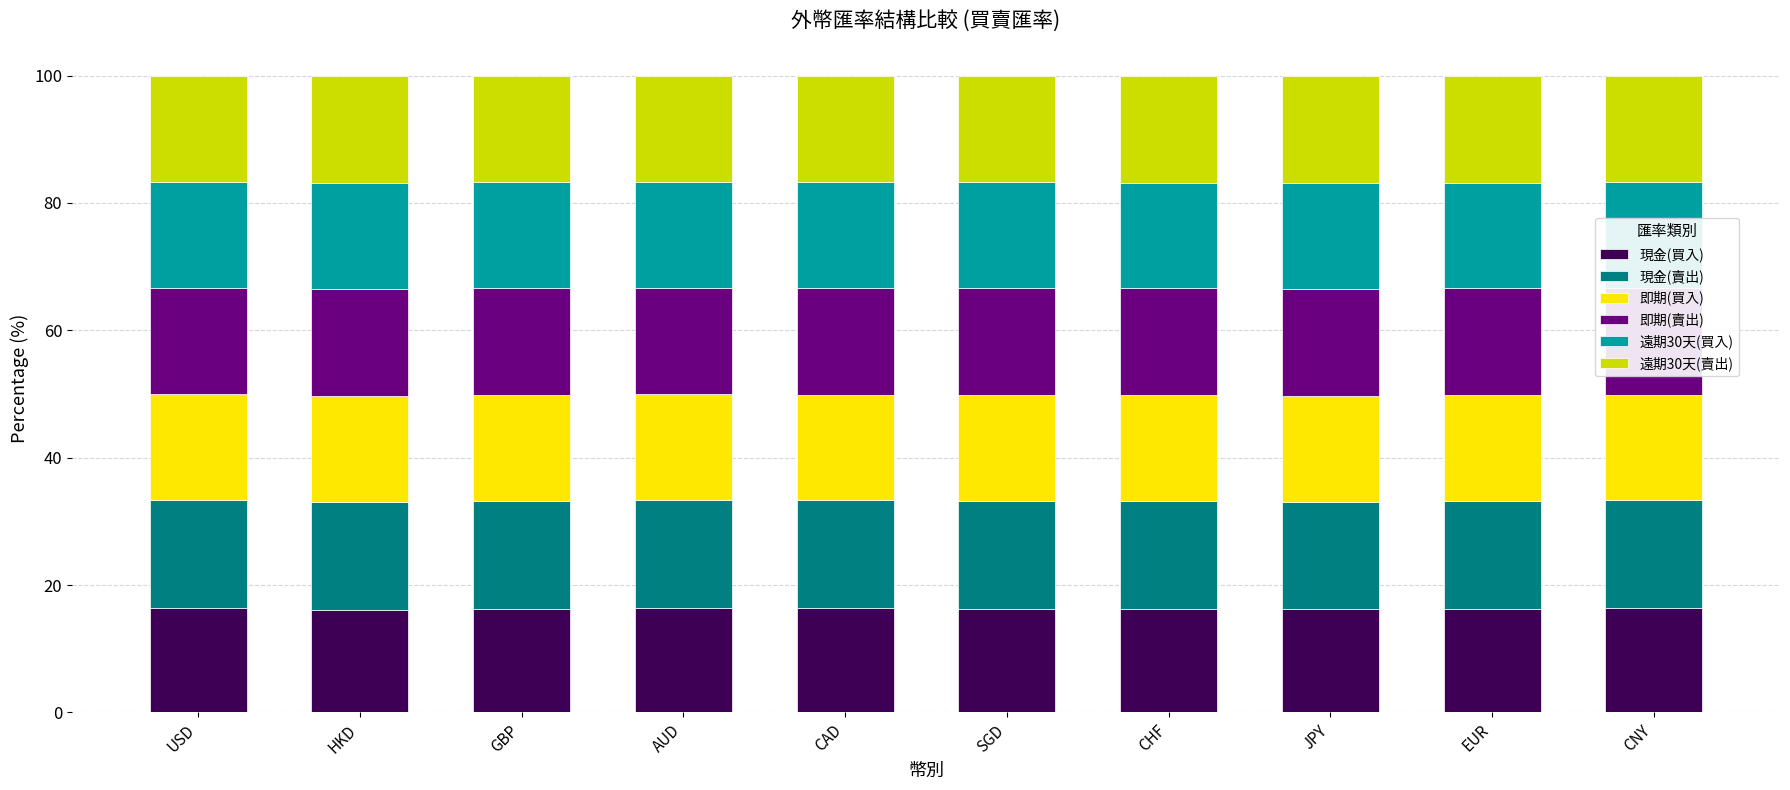

The value of 現金(買入) at CAD is 9.9. True or false?

False